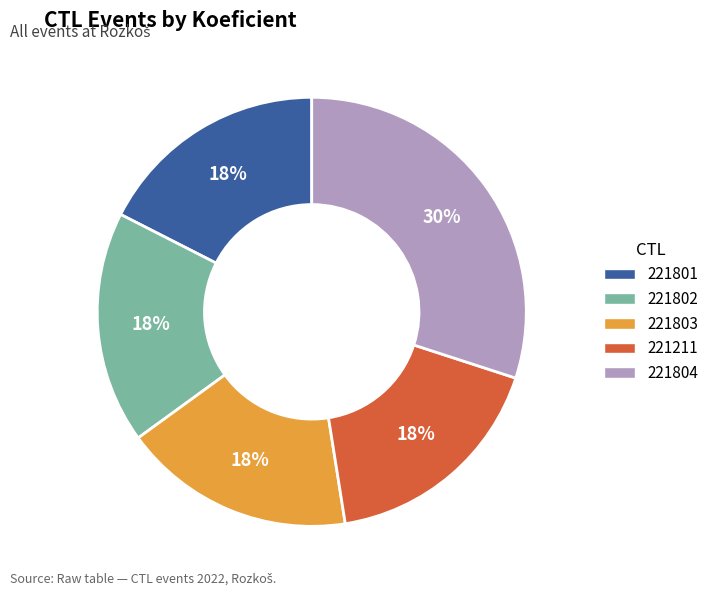

How many segments does this pie chart have?

5